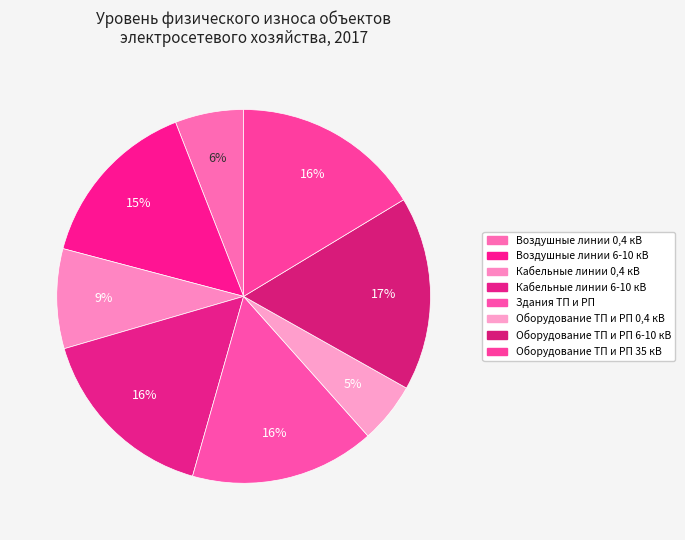

To the nearest percent, what is the average slice percentage?

12%